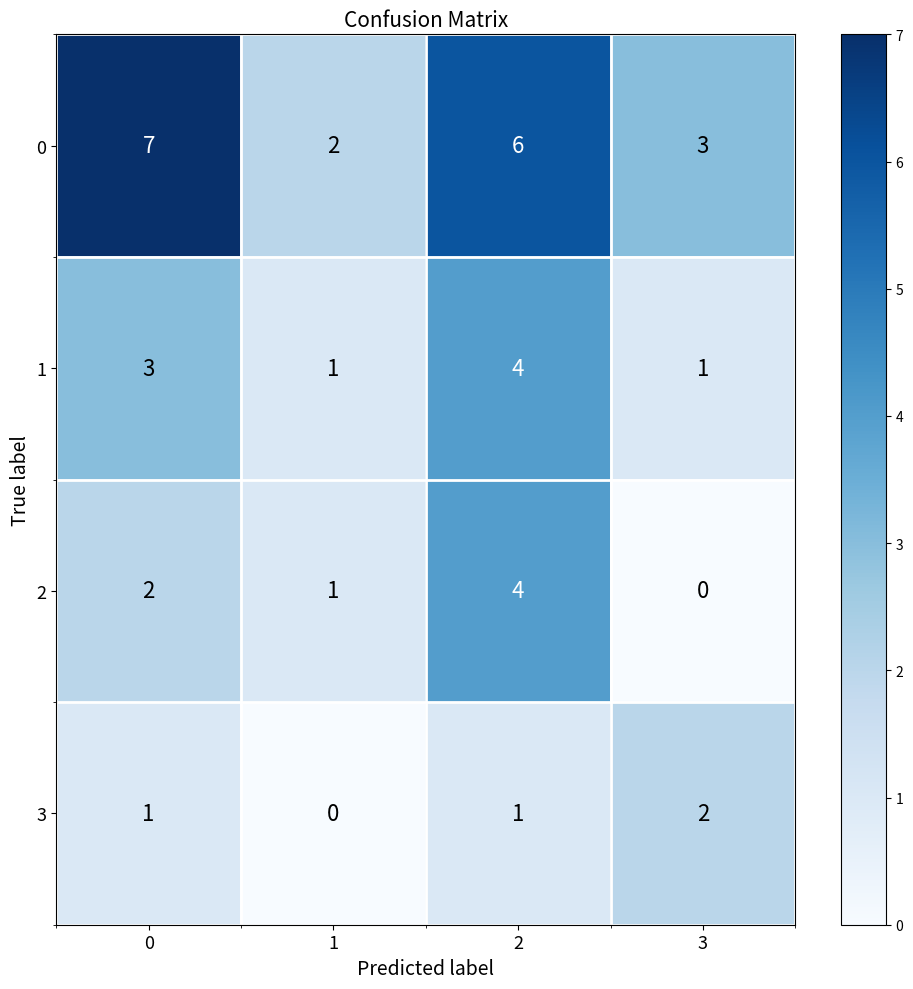

At how many categories does at least one series exceed 1?

4